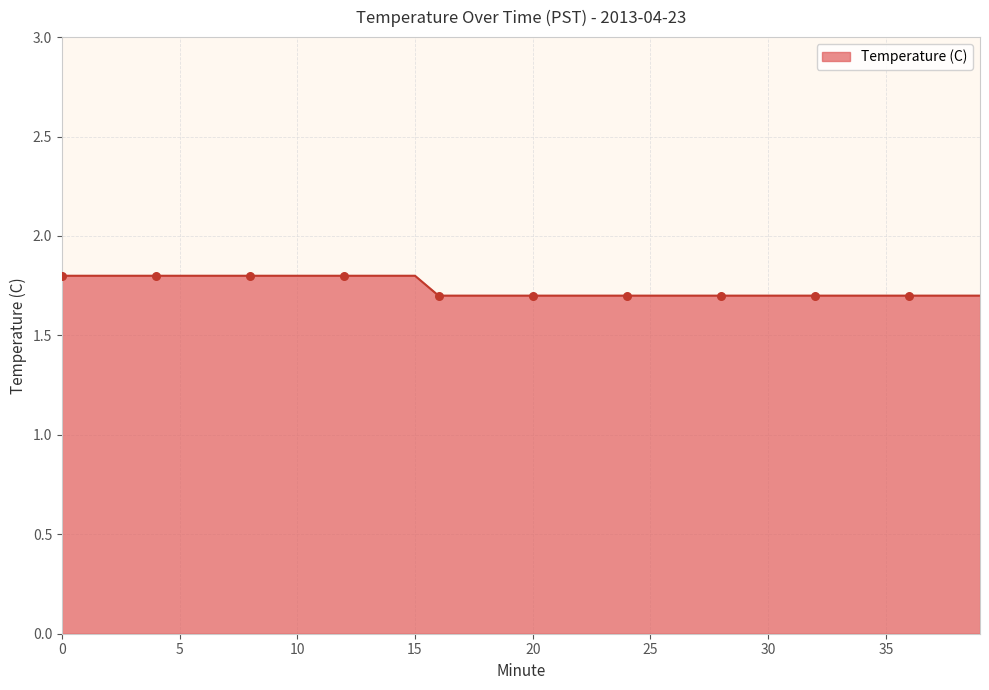

What is the maximum value shown in the chart?

1.8